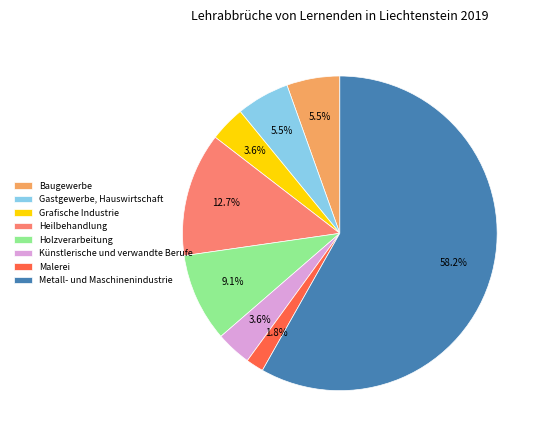

To the nearest percent, what portion does Malerei represent?

2%